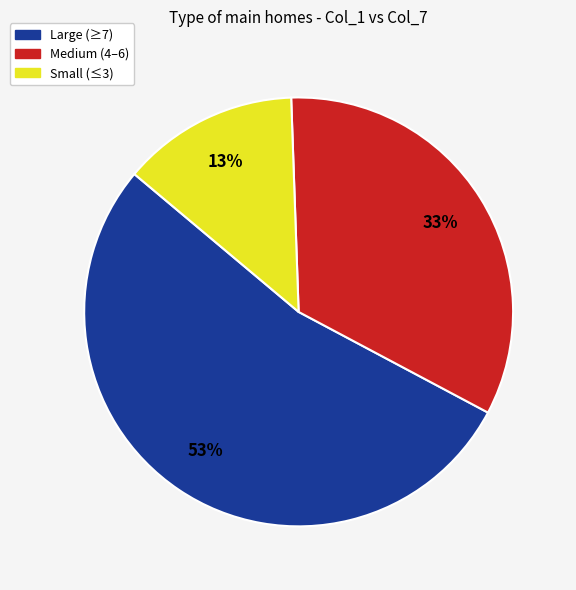

Does Medium (4–6) represent more than half of the total?

No